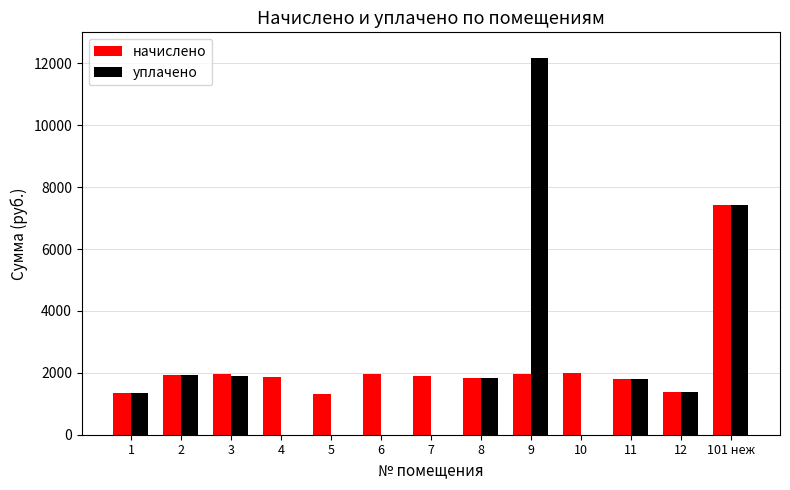

Is the value of начислено at 1 greater than the value of уплачено at 2?

No